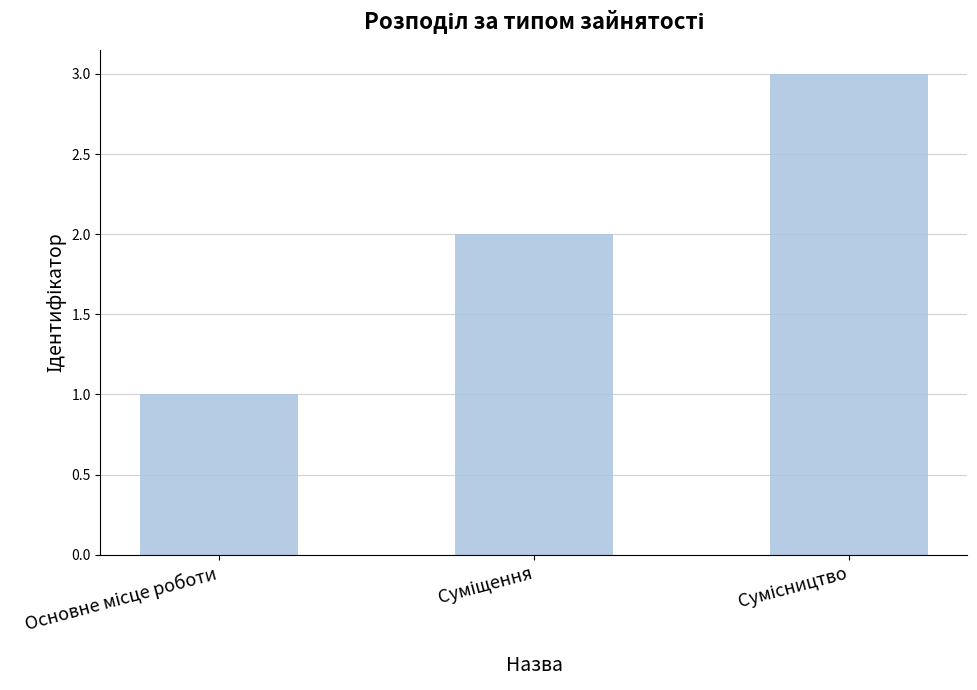

What is the greatest value displayed?

3